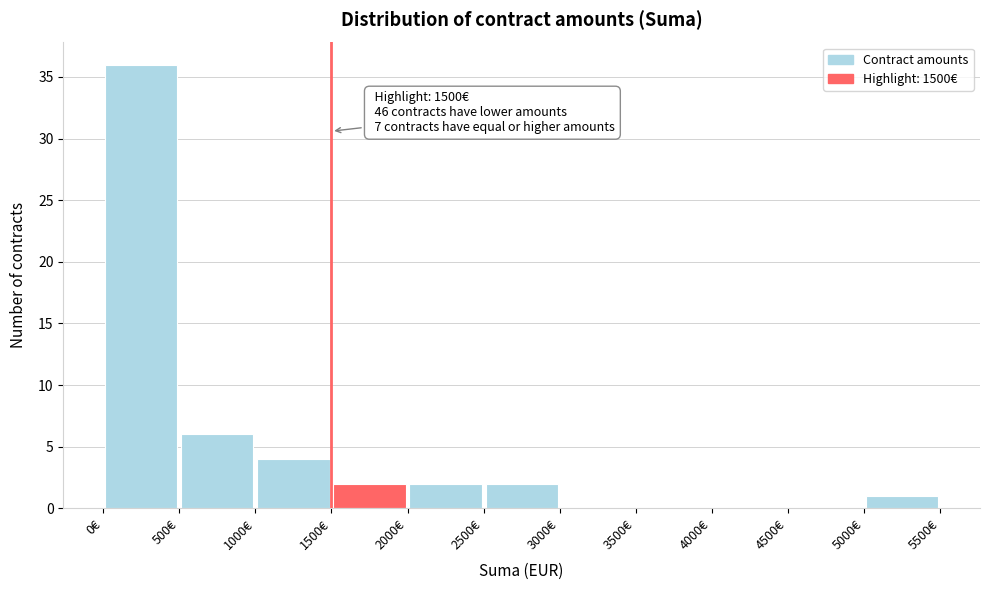

Over which range of the x-axis is the bar tallest?

0 to 500